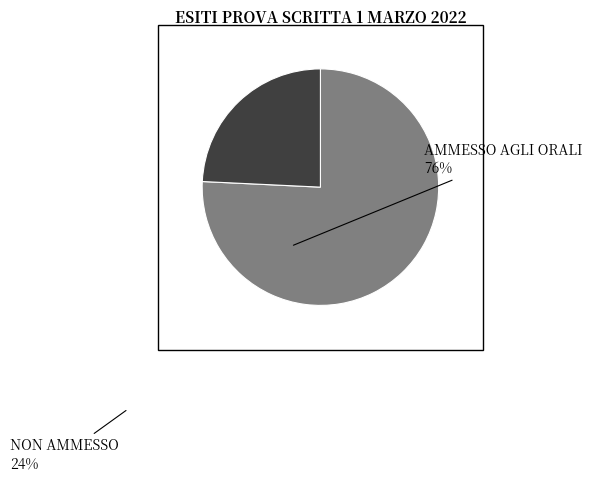

Does any single category account for the majority?

Yes